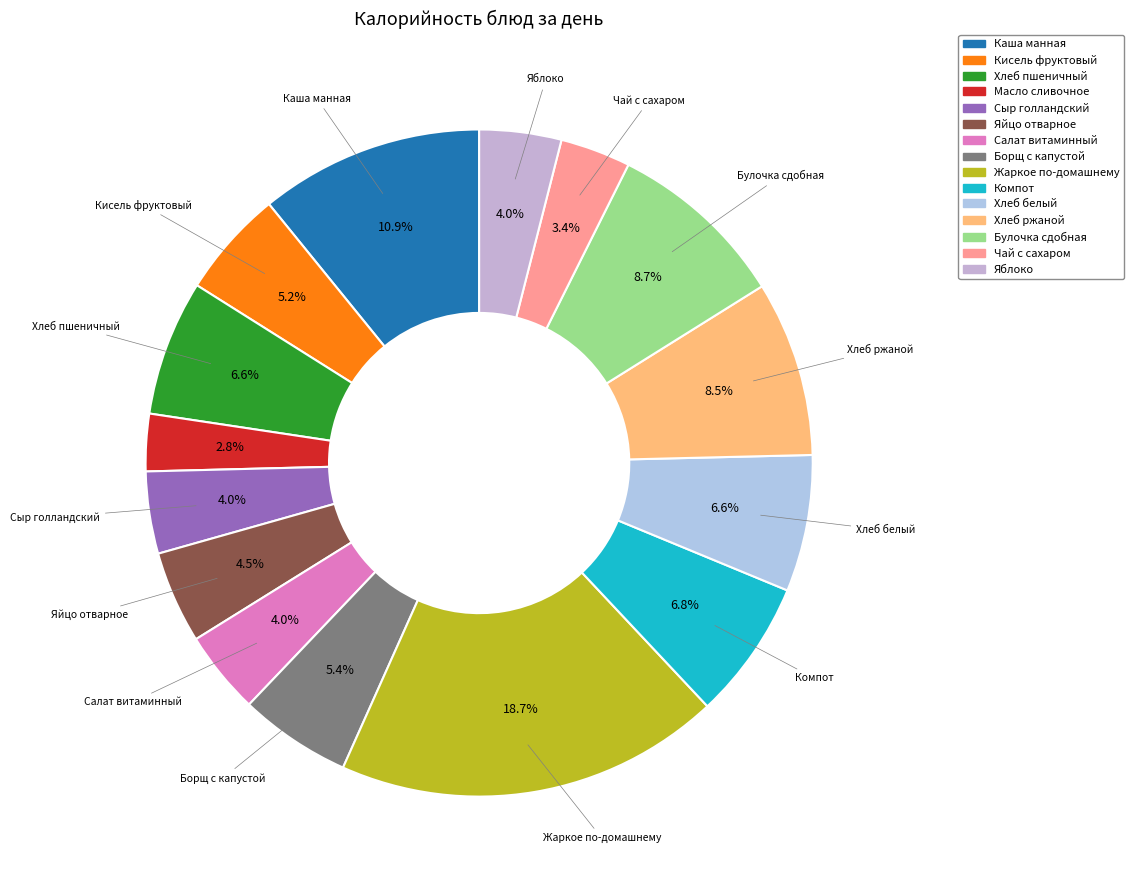

Is there any slice that represents more than half of the pie?

No